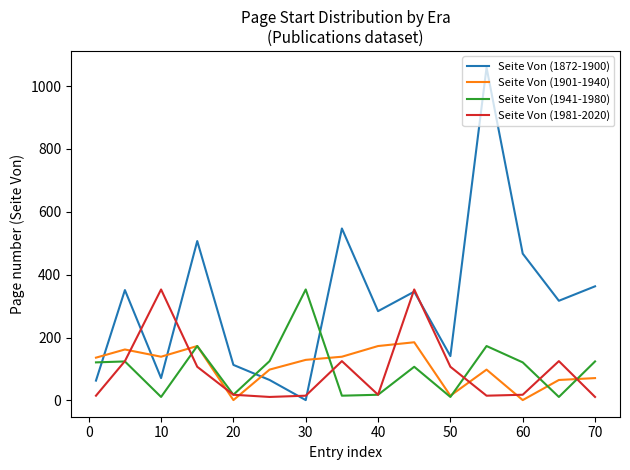

How many values in the Seite Von (1901-1940) series are below 129?

7